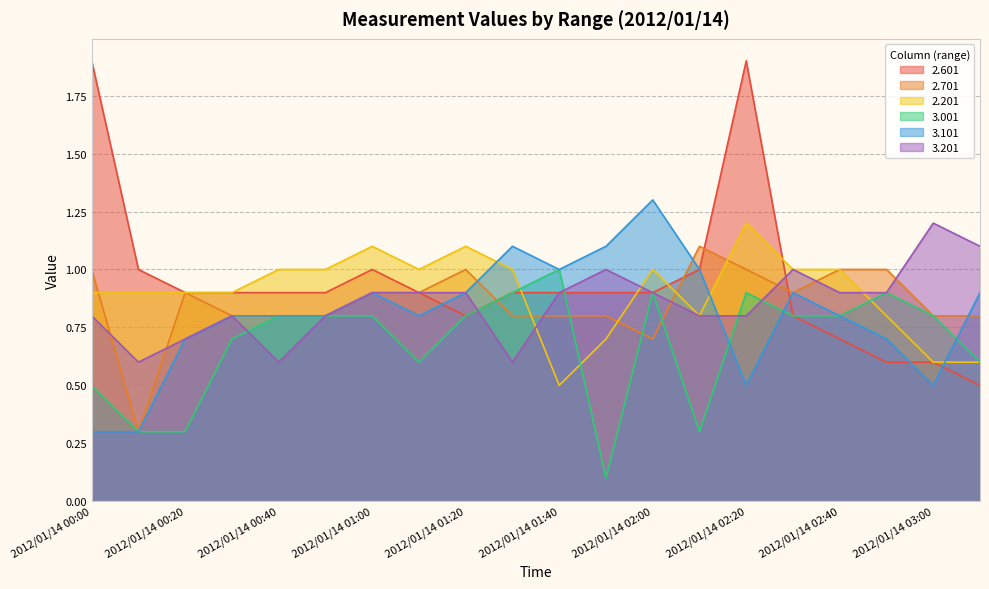

Is it true that 2.701 equals 1.3 at 2012/01/14 00:50?

False